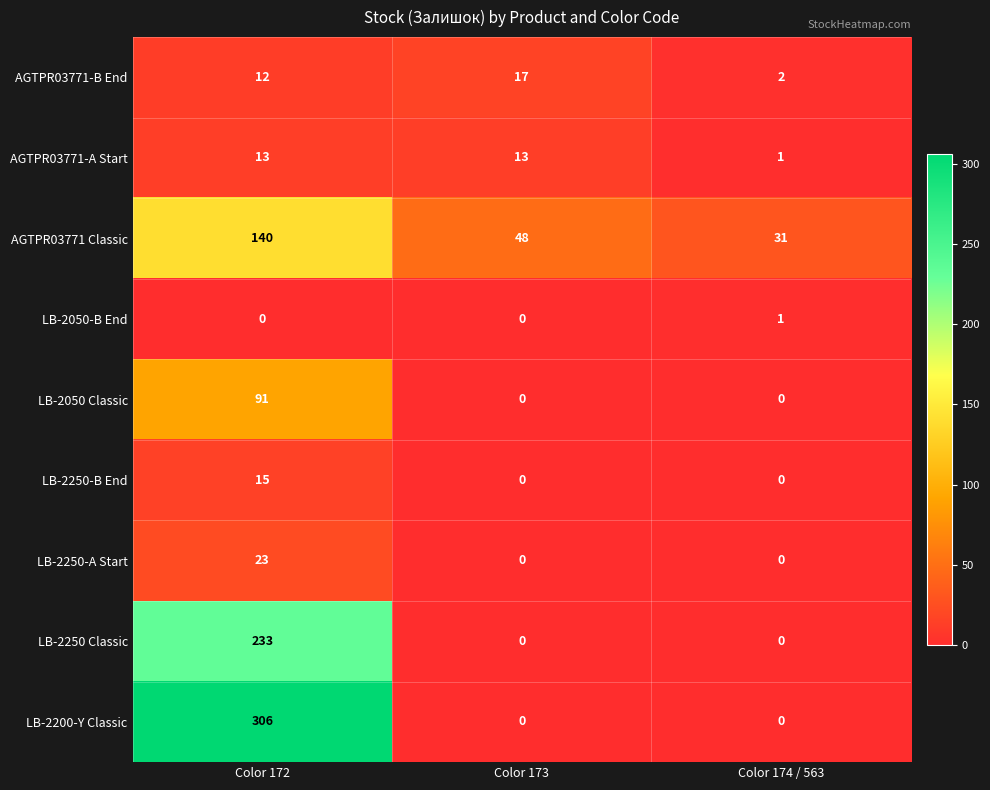

Reading left to right, transcribe all the data shown in this chart.

AGTPR03771-B End: 12	17	2
AGTPR03771-A Start: 13	13	1
AGTPR03771 Classic: 140	48	31
LB-2050-B End: 0	0	1
LB-2050 Classic: 91	0	0
LB-2250-B End: 15	0	0
LB-2250-A Start: 23	0	0
LB-2250 Classic: 233	0	0
LB-2200-Y Classic: 306	0	0